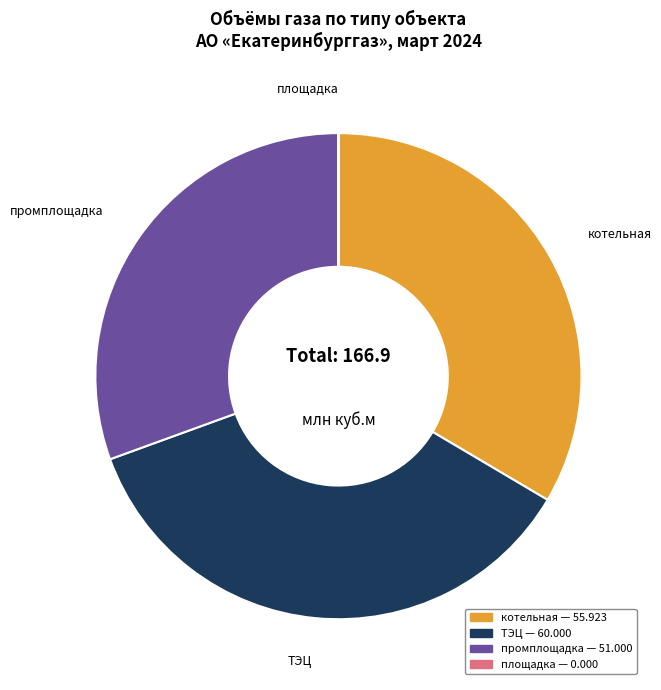

Which slice is the largest?

ТЭЦ